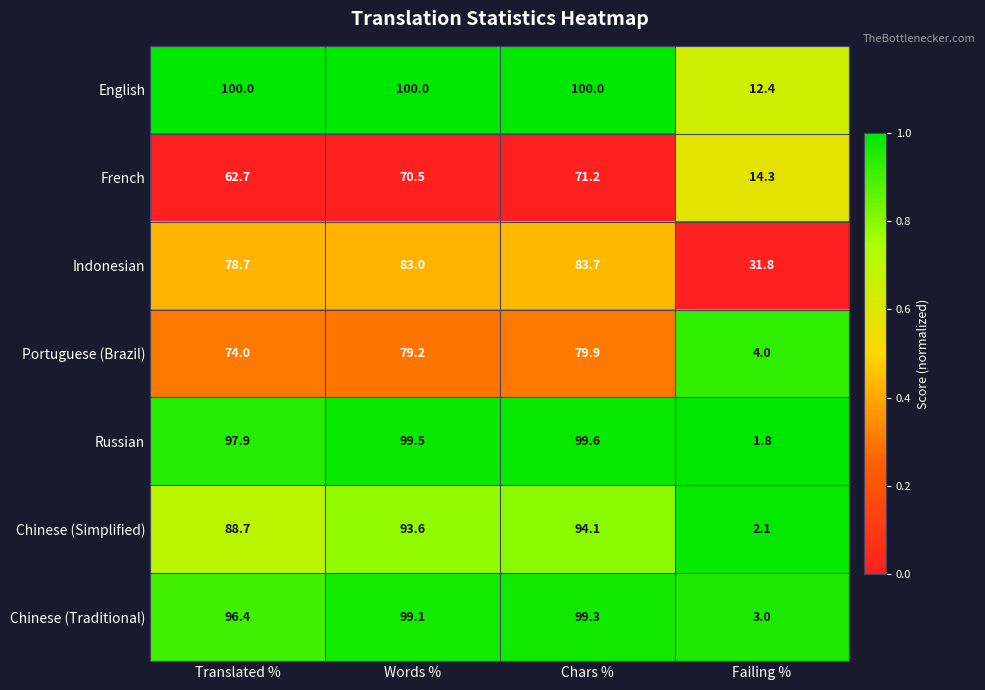

Read the Indonesian value at Failing %.

31.8